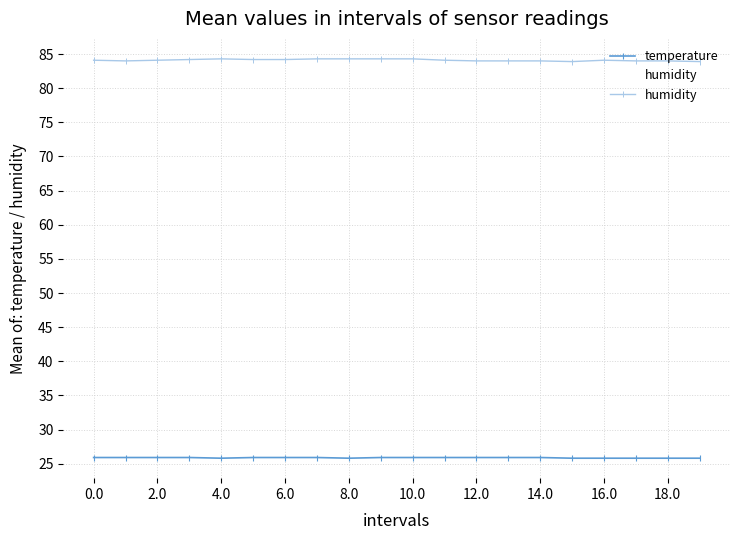

Is it true that temperature equals 12.6 at 12.0?

False